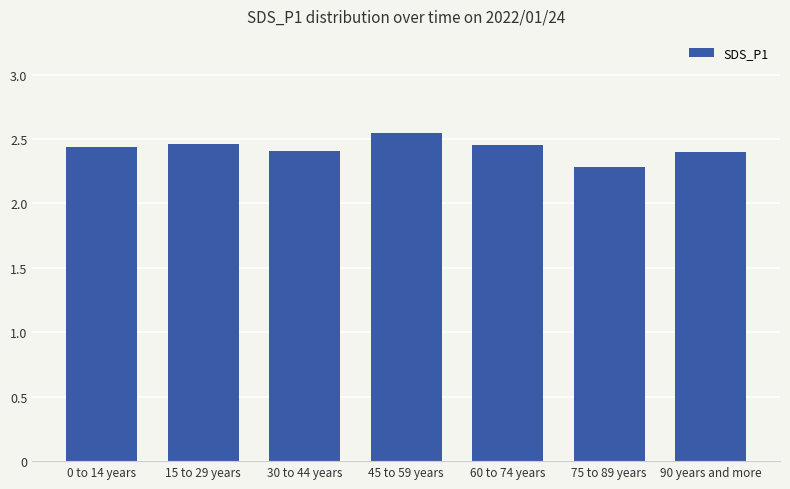

What is the minimum value shown in the chart?

2.3